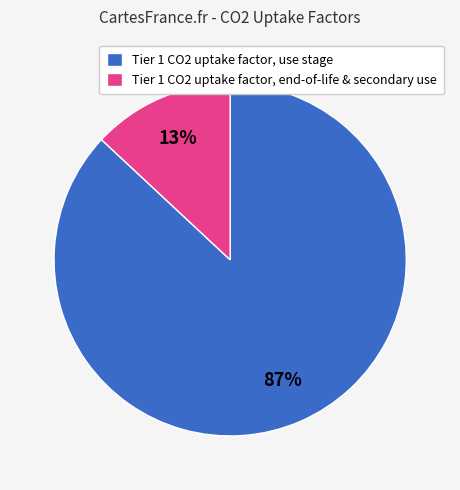

True or false: Tier 1 CO2 uptake factor, use stage accounts for 87% of the total.

True